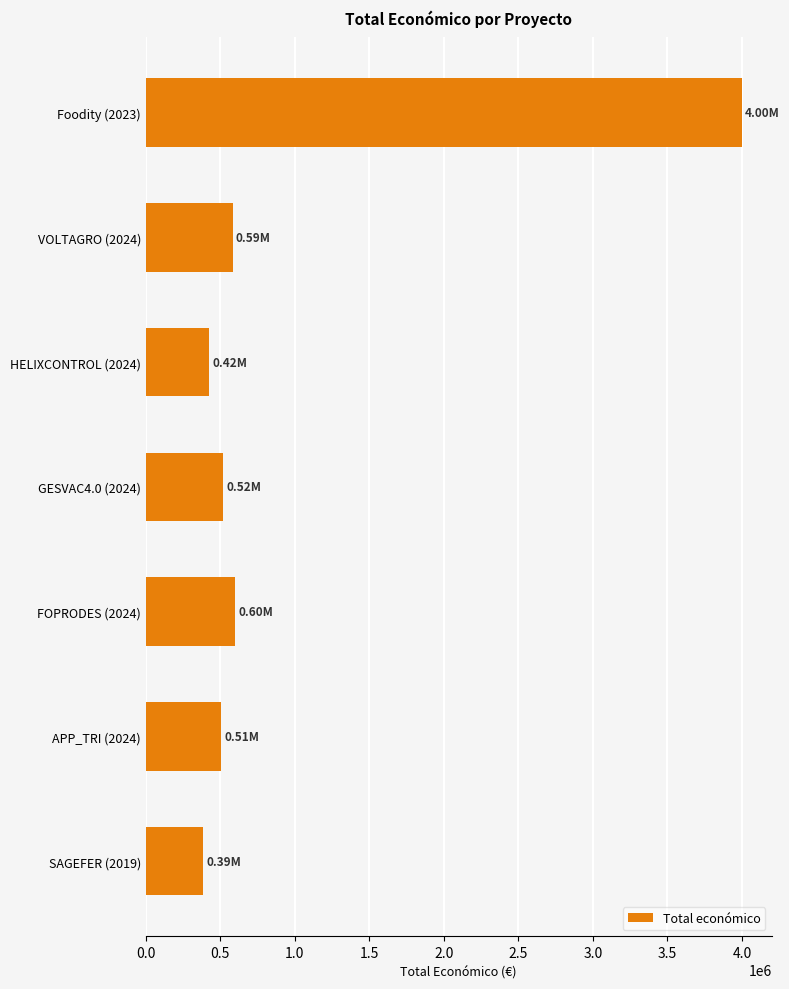

Between GESVAC4.0 (2024) and Foodity (2023), which is larger?

Foodity (2023)